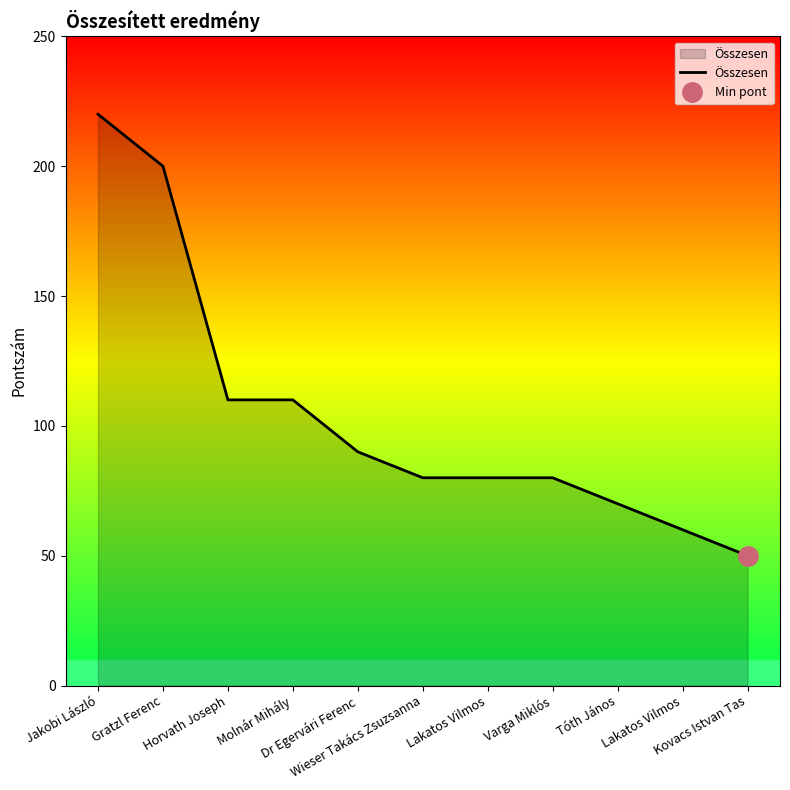

Reading right to left, transcribe all the data shown in this chart.

50	60	70	80	80	80	90	110	110	200	220